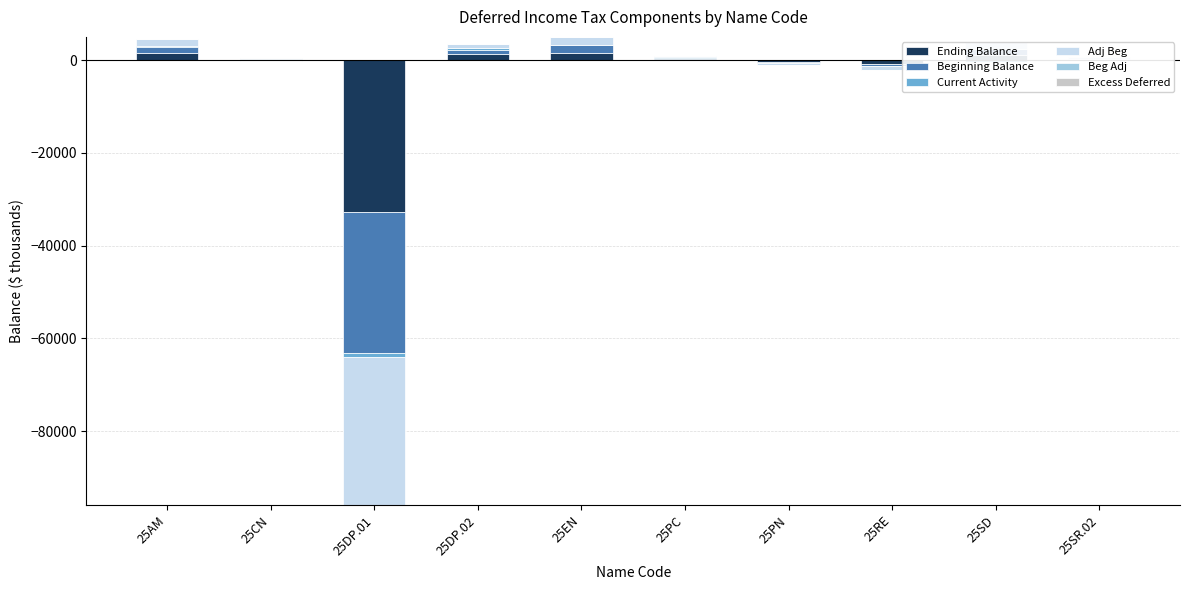

What is the total value across all series at 25EN?

5049.2